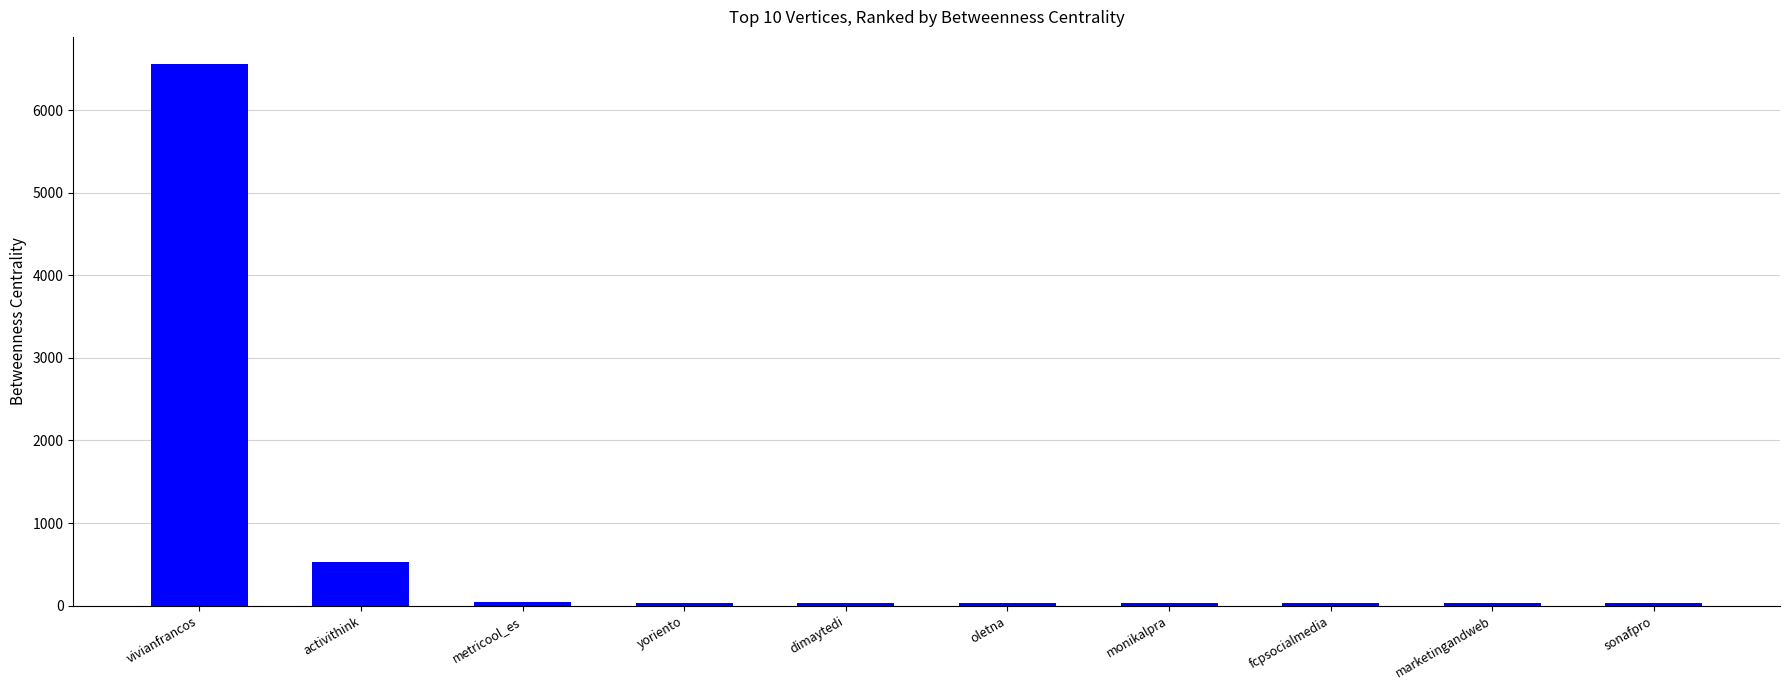

Does the chart contain any negative values?

No